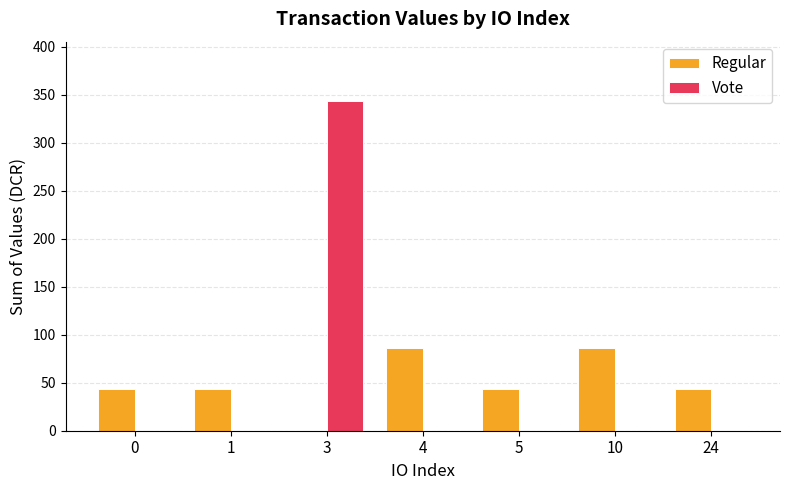

How many values in the Vote series exceed 0?

1